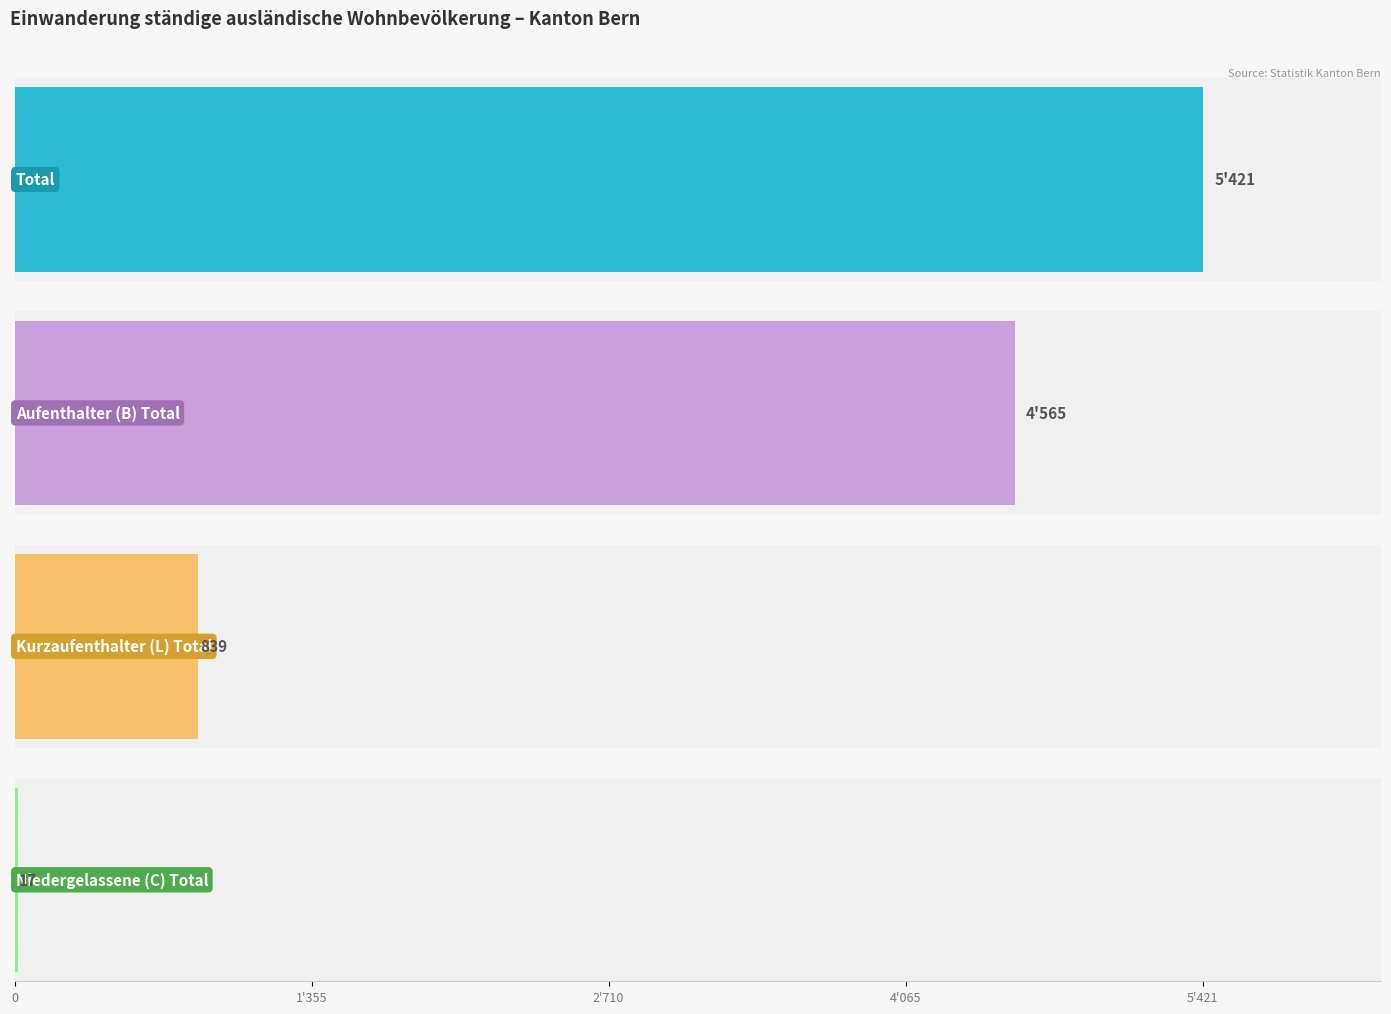

Rank the series by their average value, from lowest to highest.

Niedergelassene (C) Total, Kurzaufenthalter (L) Total, Aufenthalter (B) Total, Total